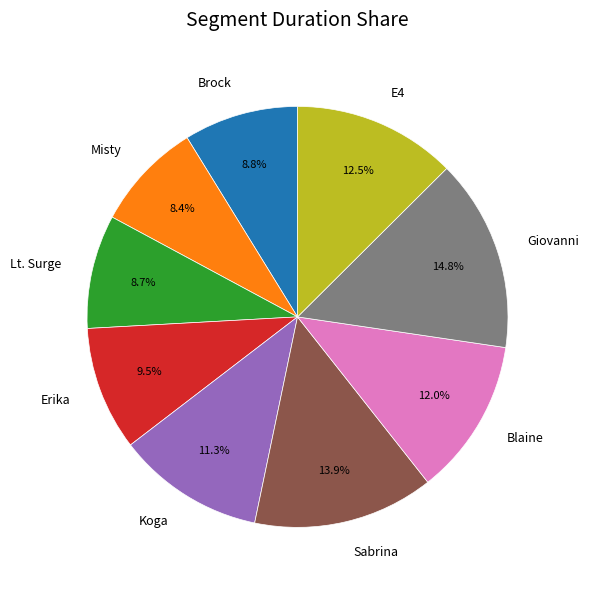

Is there any slice that represents more than half of the pie?

No